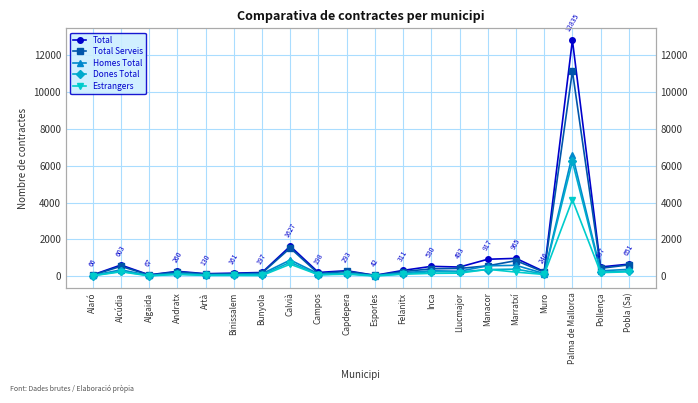

At which category does the chart reach its peak across all series?

Palma de Mallorca